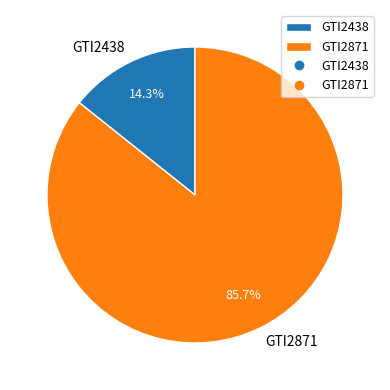

What is the smallest slice in the pie chart?

GTI2438